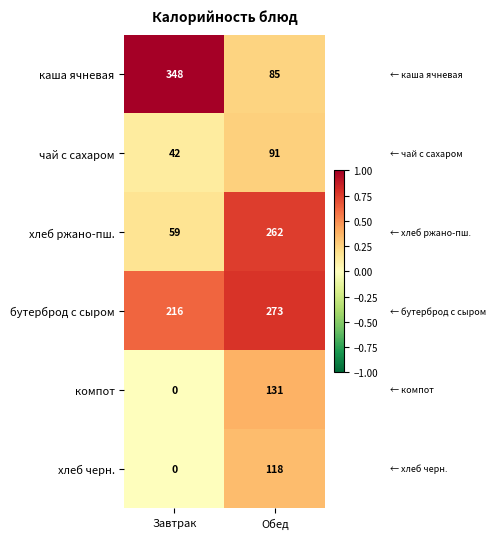

The value of компот at Завтрак is 0. True or false?

True